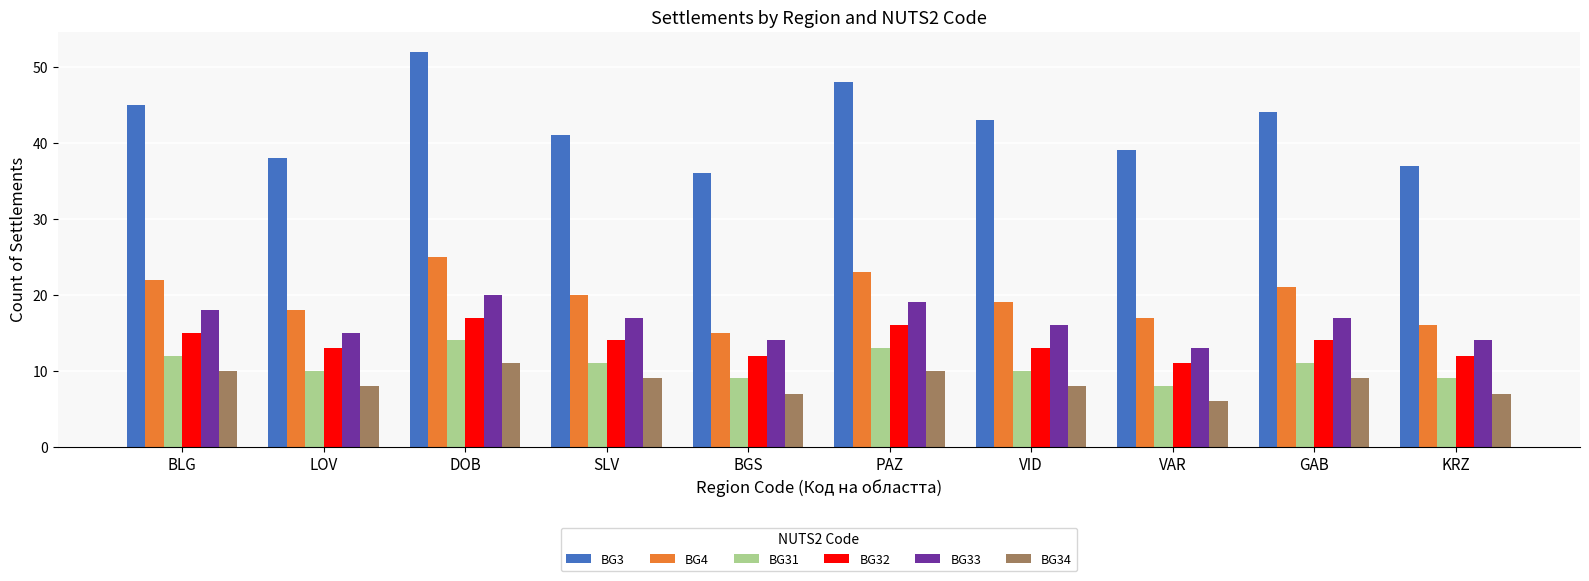

What is the minimum value for BG34?

6